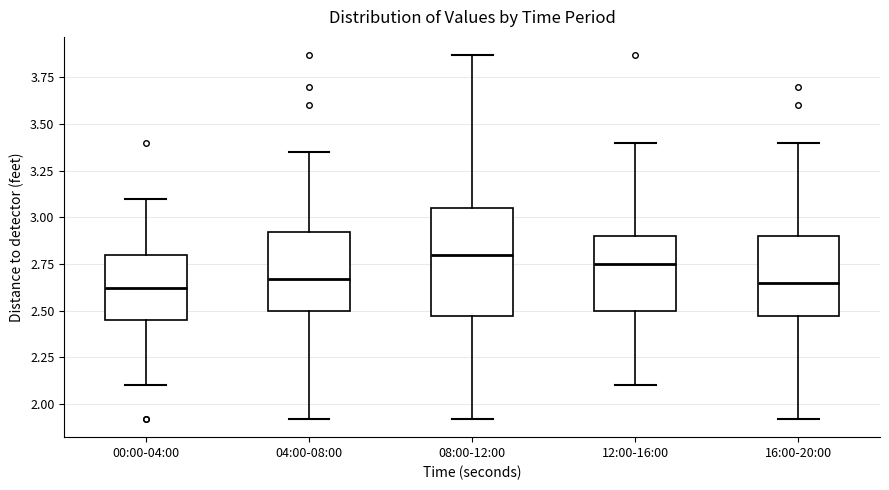

Reading left to right, transcribe this box plot: for each box, give where its median line is, the range the box spans, and where its two whiskers end, as read against the y-axis. The values are not printed on the chart, so give them approximately, as read against the axis.

00:00-04:00: median 2.60, box 2.45 to 2.80, whiskers 2.10 to 3.10
04:00-08:00: median 2.65, box 2.50 to 2.90, whiskers 1.90 to 3.35
08:00-12:00: median 2.80, box 2.45 to 3.05, whiskers 1.90 to 3.85
12:00-16:00: median 2.75, box 2.50 to 2.90, whiskers 2.10 to 3.40
16:00-20:00: median 2.65, box 2.45 to 2.90, whiskers 1.90 to 3.40